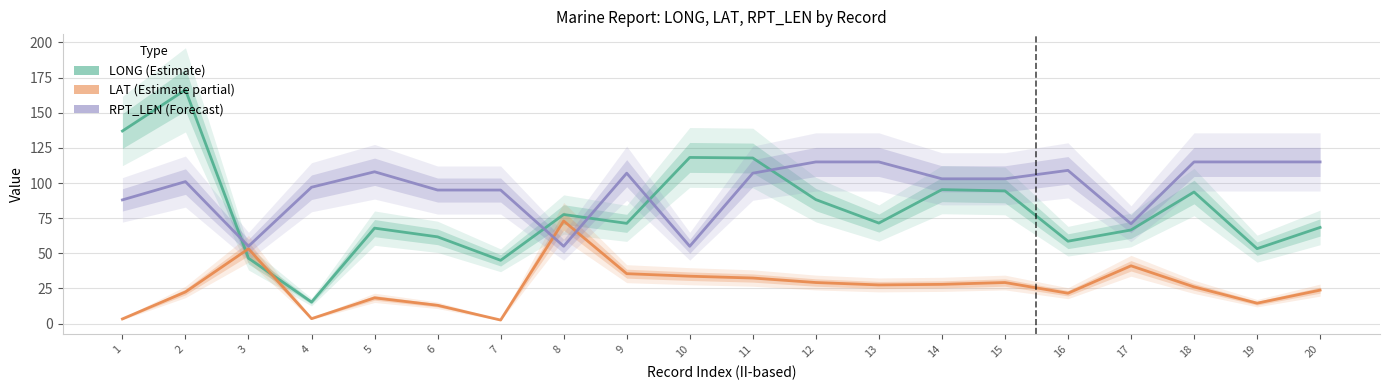

Reading right to left, what are all the values shown in this chart?

LONG: 20=68.4	19=53.3	18=93.6	17=66.6	16=58.6	15=94.4	14=95.3	13=71.5	12=88.2	11=117.8	10=118.2	9=71.3	8=77.6	7=45.0	6=61.7	5=67.9	4=15.3	3=46.5	2=166.3	1=137.0
LAT: 20=23.8	19=14.5	18=26.1	17=41.1	16=21.6	15=29.2	14=27.9	13=27.5	12=29.2	11=32.4	10=33.7	9=35.5	8=73.0	7=2.5	6=13.0	5=18.3	4=3.5	3=53.2	2=22.5	1=3.3
RPT_LEN: 20=115.0	19=115.0	18=115.0	17=71.0	16=109.0	15=103.0	14=103.0	13=115.0	12=115.0	11=107.0	10=55.0	9=107.0	8=55.0	7=95.0	6=95.0	5=108.0	4=97.0	3=55.0	2=101.0	1=88.0